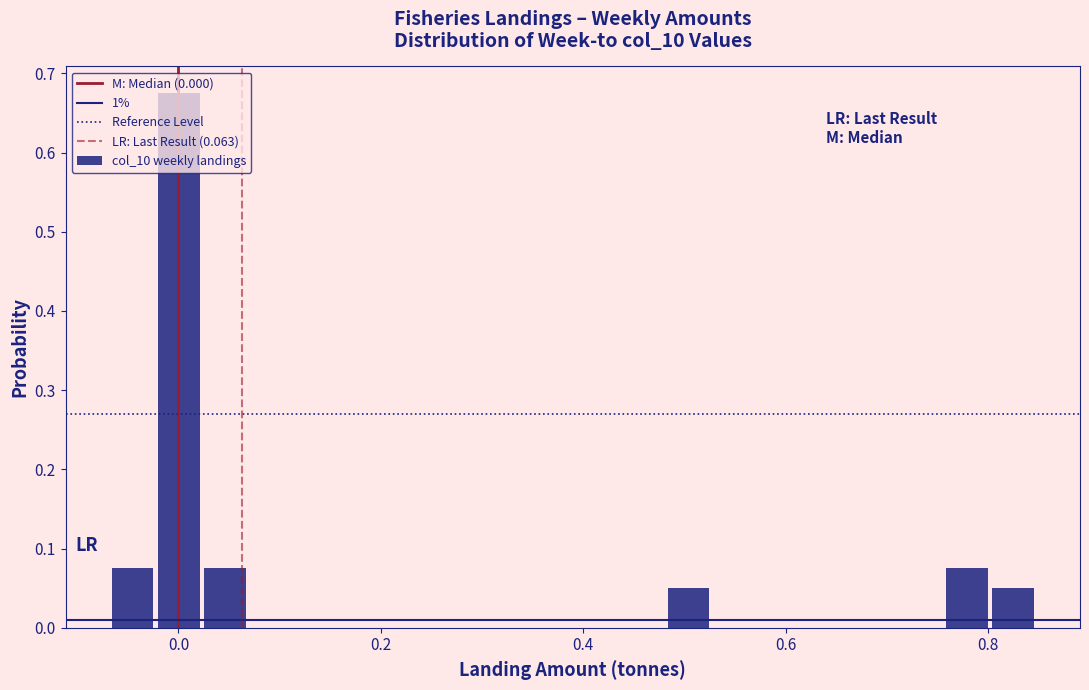

Around what value on the x-axis is the tallest bar? Give the approximate position of its centre, as read against the axis.

0.00